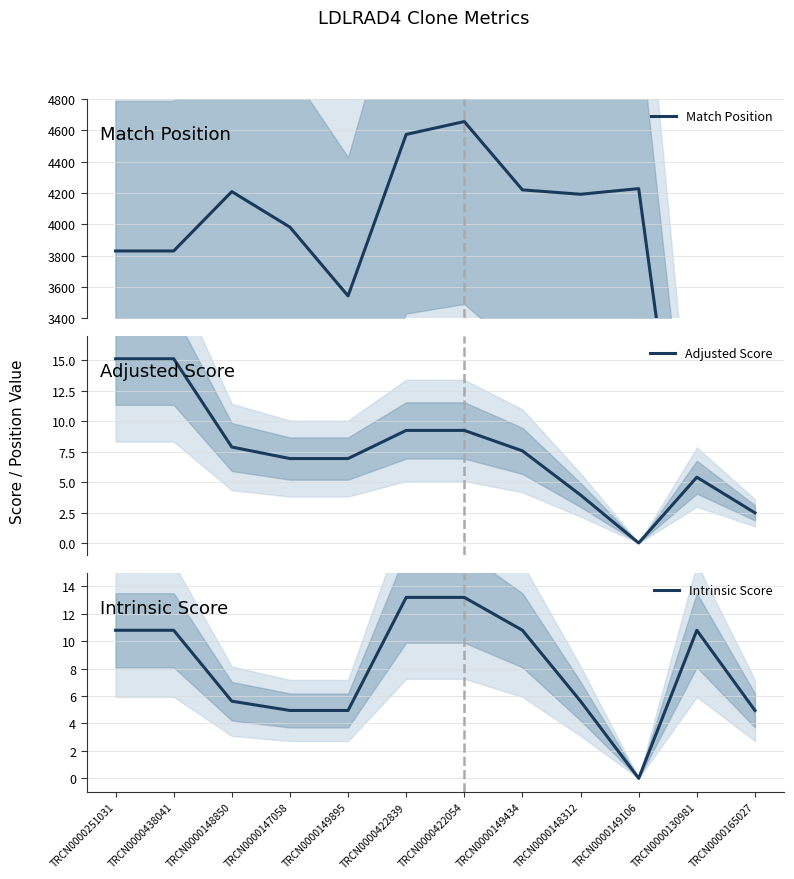

What is the highest value of the Match Position series?

4656.0